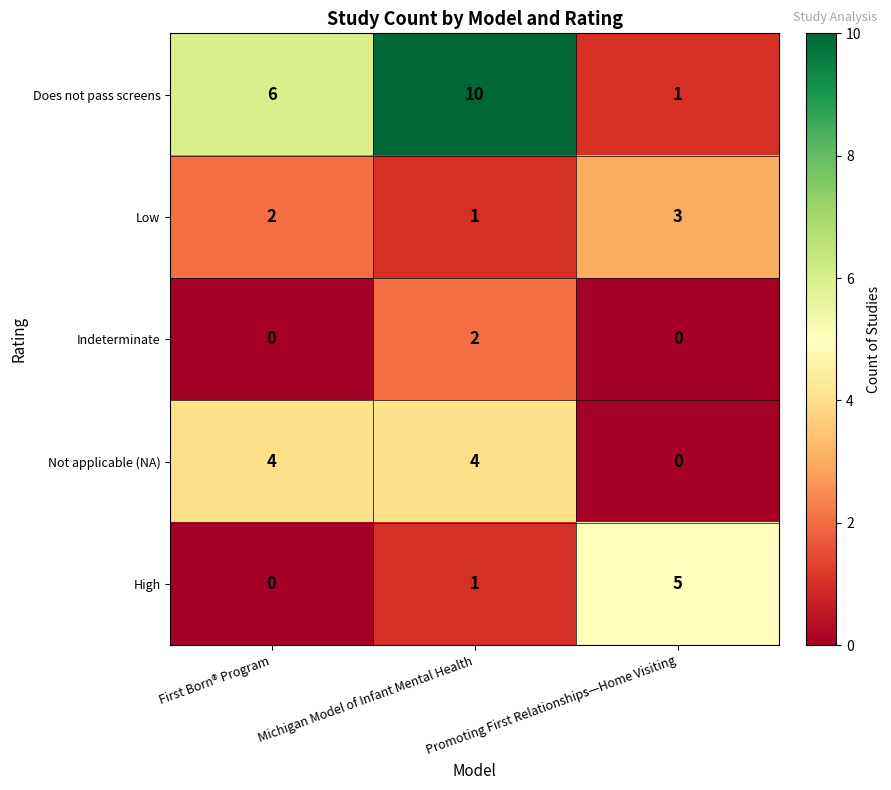

Which series has the widest spread of values?

Does not pass screens